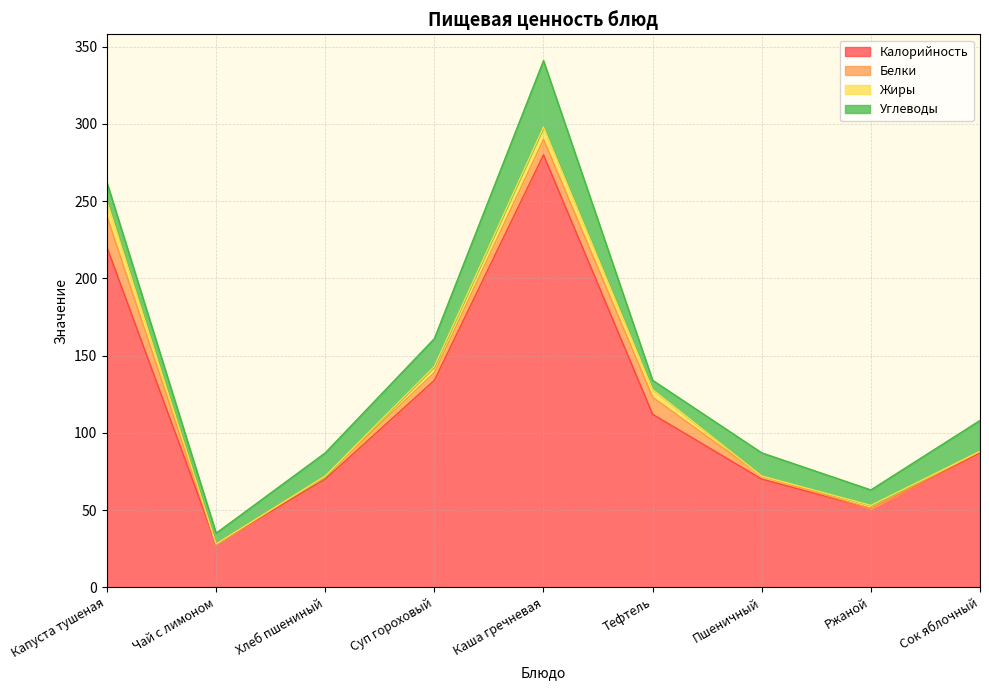

Which series has the largest total across all categories?

Калорийность